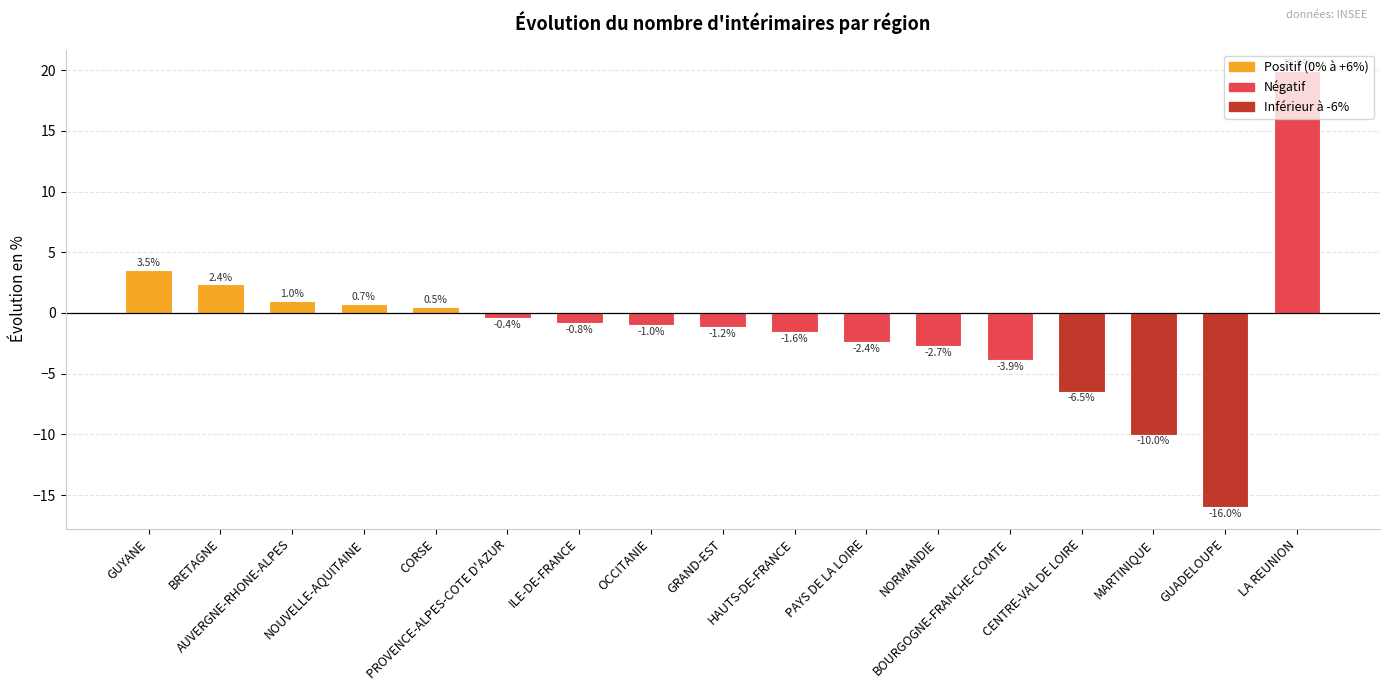

How many data points are less than 0?

11